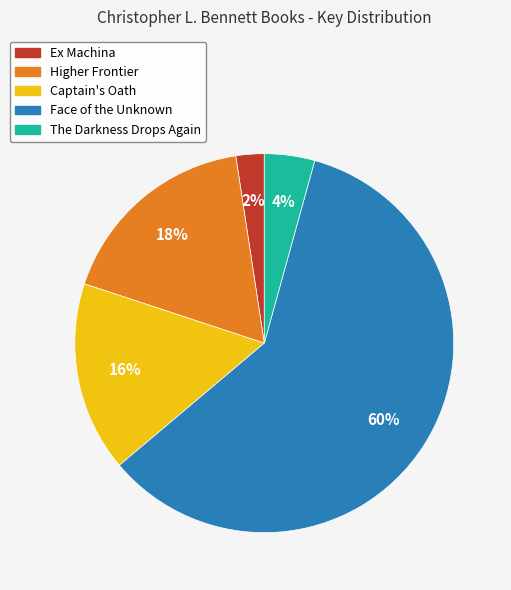

Combined, do Captain's Oath and Higher Frontier account for over 50%?

No